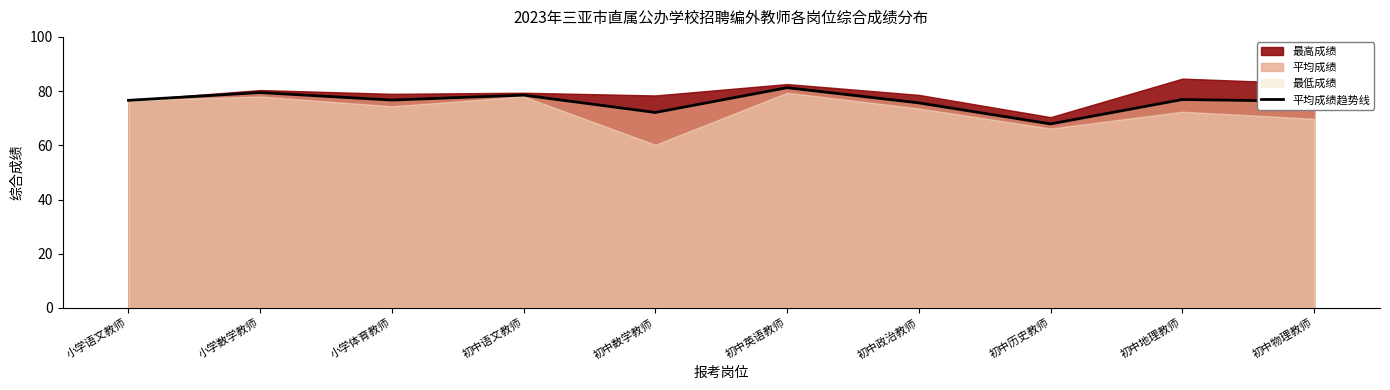

The value at 初中历史教师 is 109.1. True or false?

False